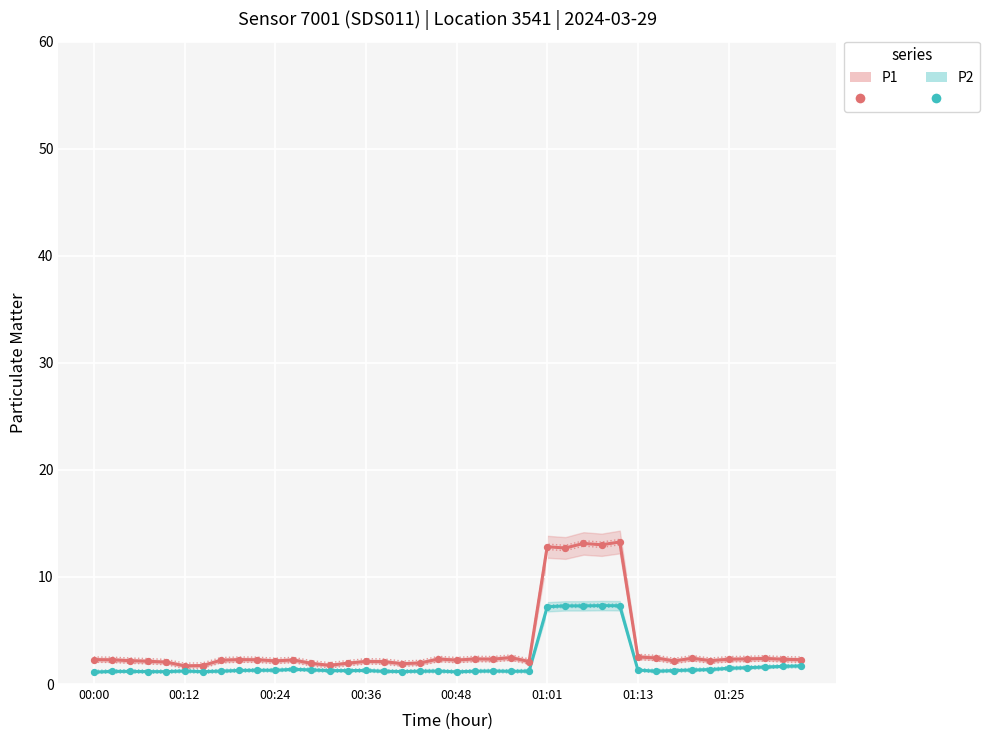

Which series has the largest total across all categories?

P1